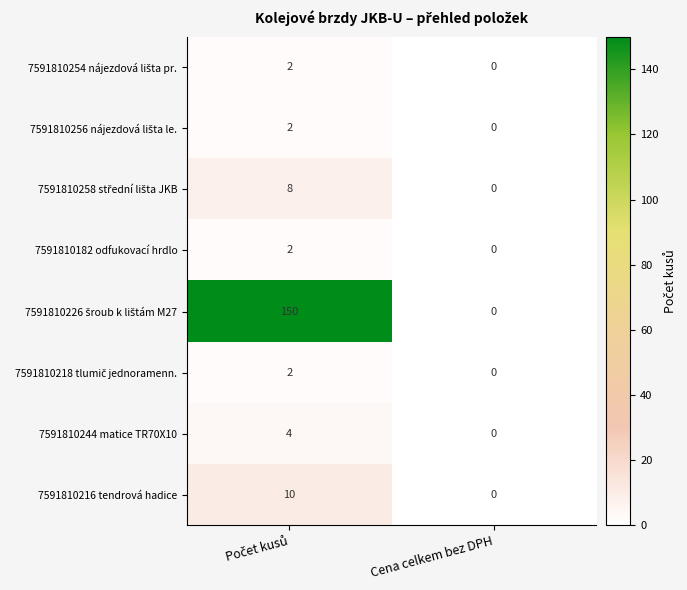

At which category does the chart reach its minimum across all series?

Cena celkem bez DPH